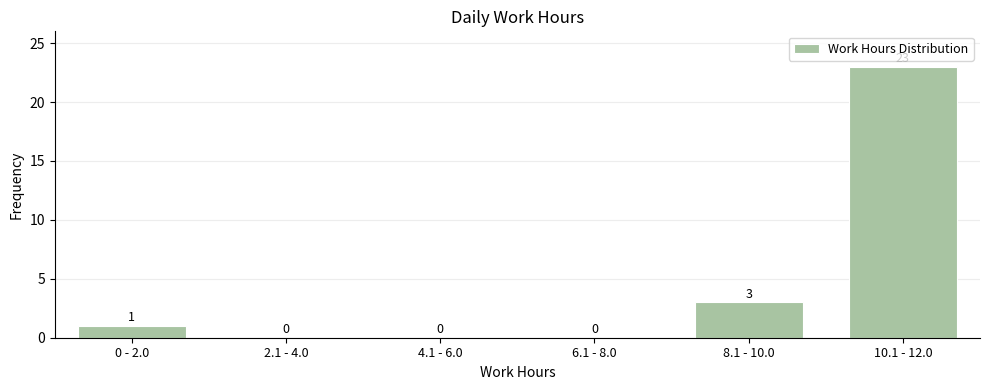

Reading left to right, what are all the values shown in this chart?

0 - 2.0=1	2.1 - 4.0=0	4.1 - 6.0=0	6.1 - 8.0=0	8.1 - 10.0=3	10.1 - 12.0=23